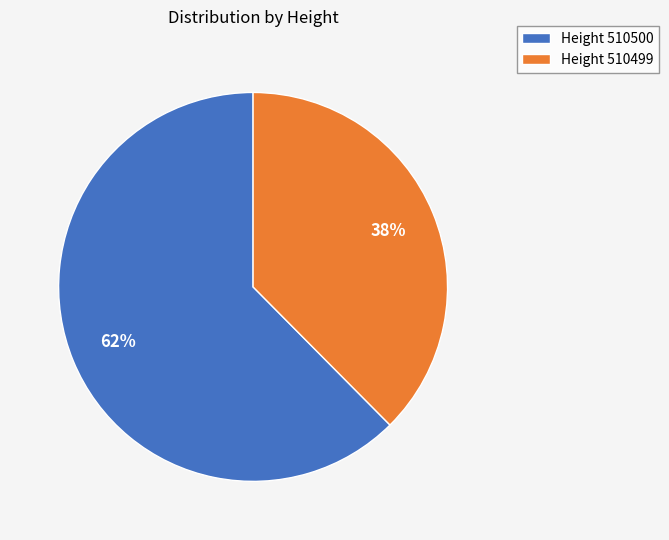

Combined, do Height 510500 and Height 510499 account for over 50%?

Yes